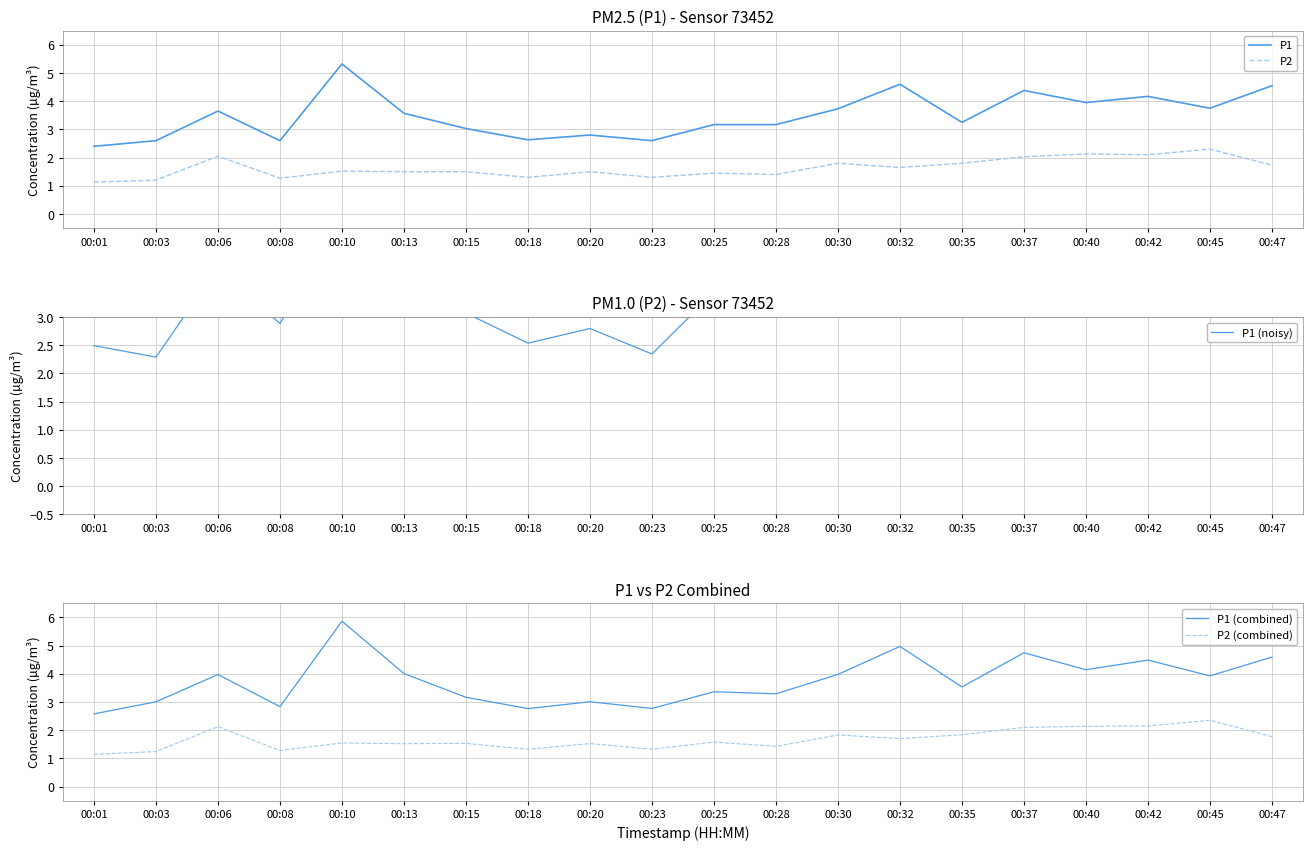

Where does the P1 series first go above 3?

00:06